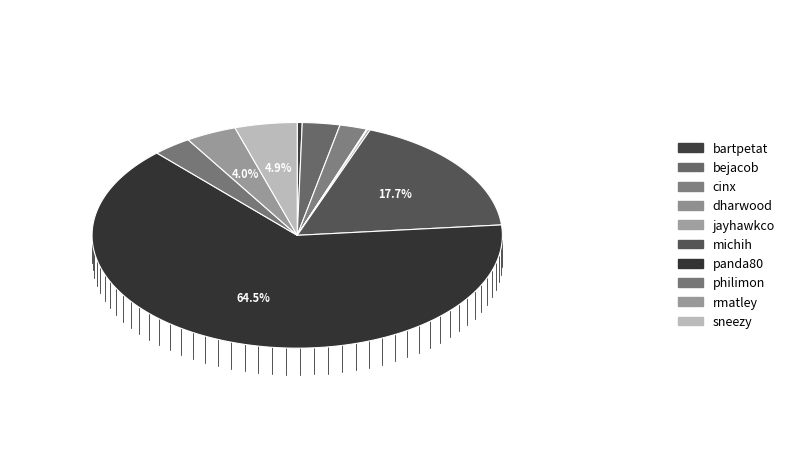

Which slice is the largest?

panda80